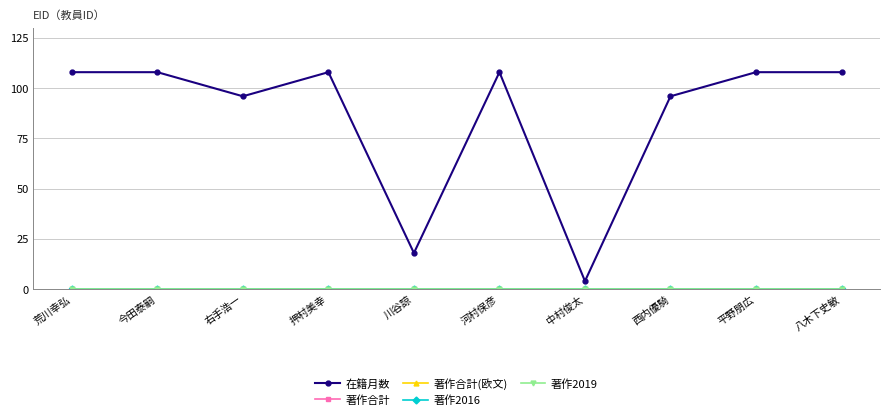

At which category does the chart reach its minimum across all series?

荒川幸弘